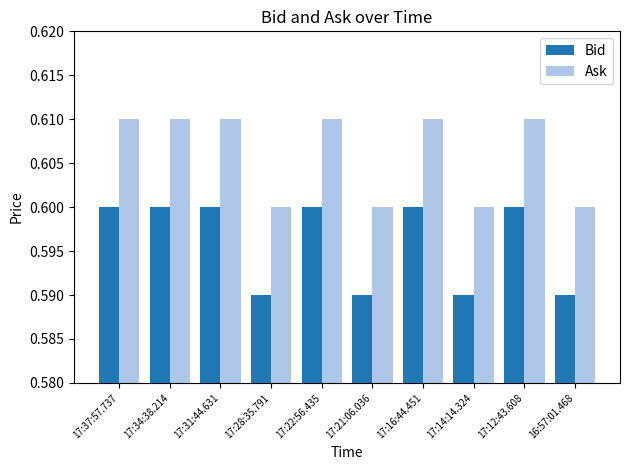

Count the Bid values in the range 0 to 1.

10